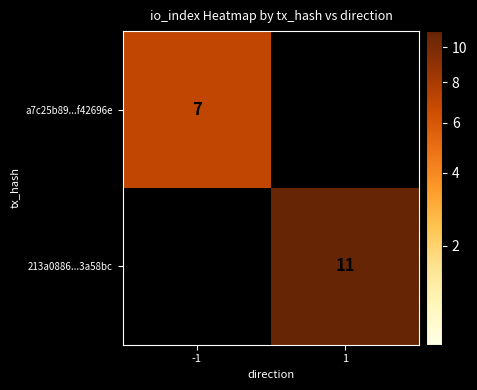

Is it true that 213a0886...3a58bc equals 6.9 at 1?

False